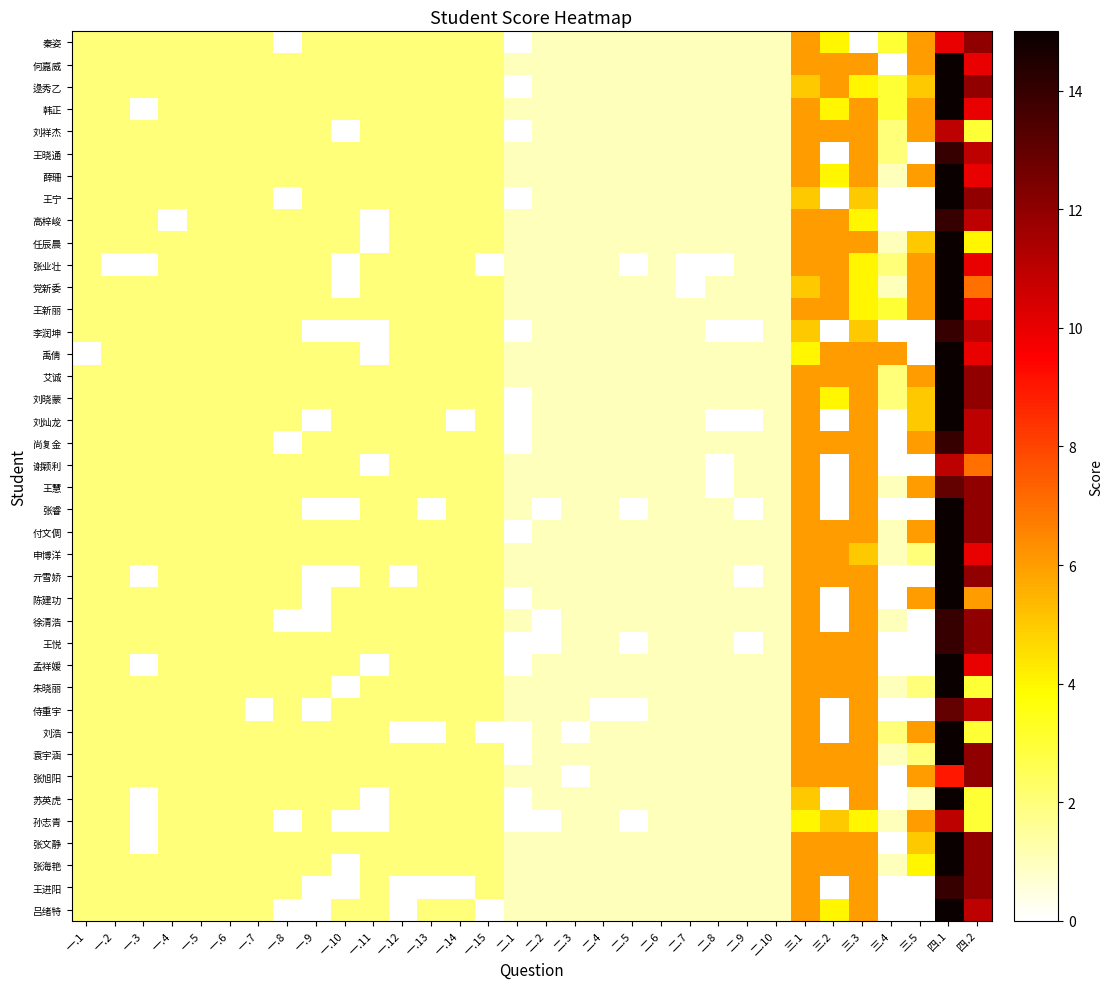

At which category does the chart reach its minimum across all series?

一.8